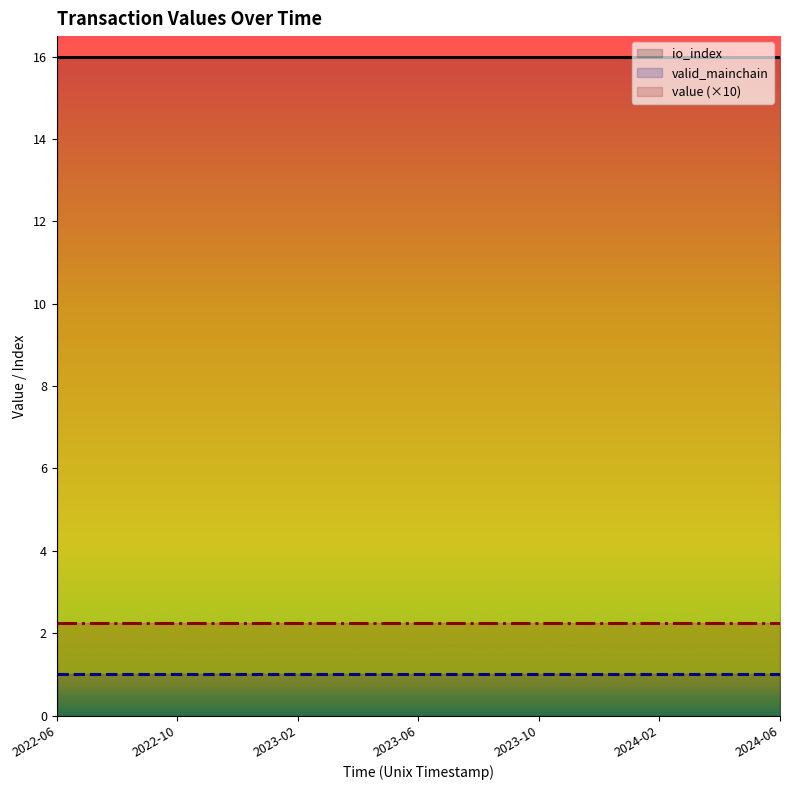

At which category is the sum across all series the highest?

2022-06